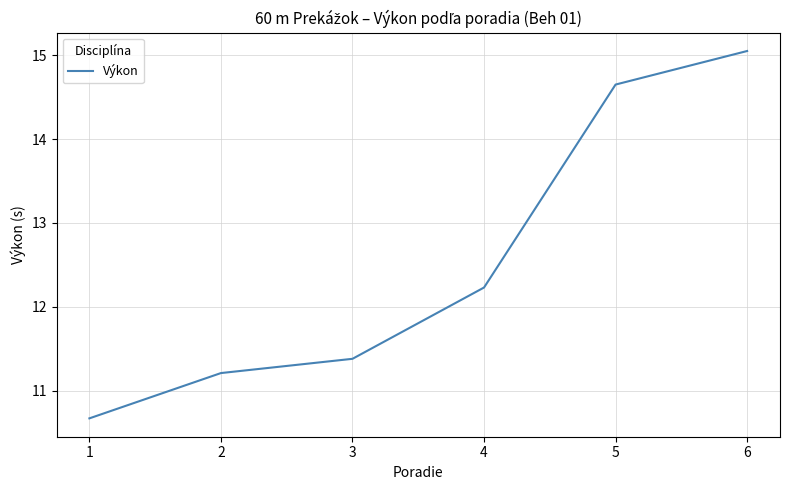

The chart shows a value of 3.9 at 2. True or false?

False